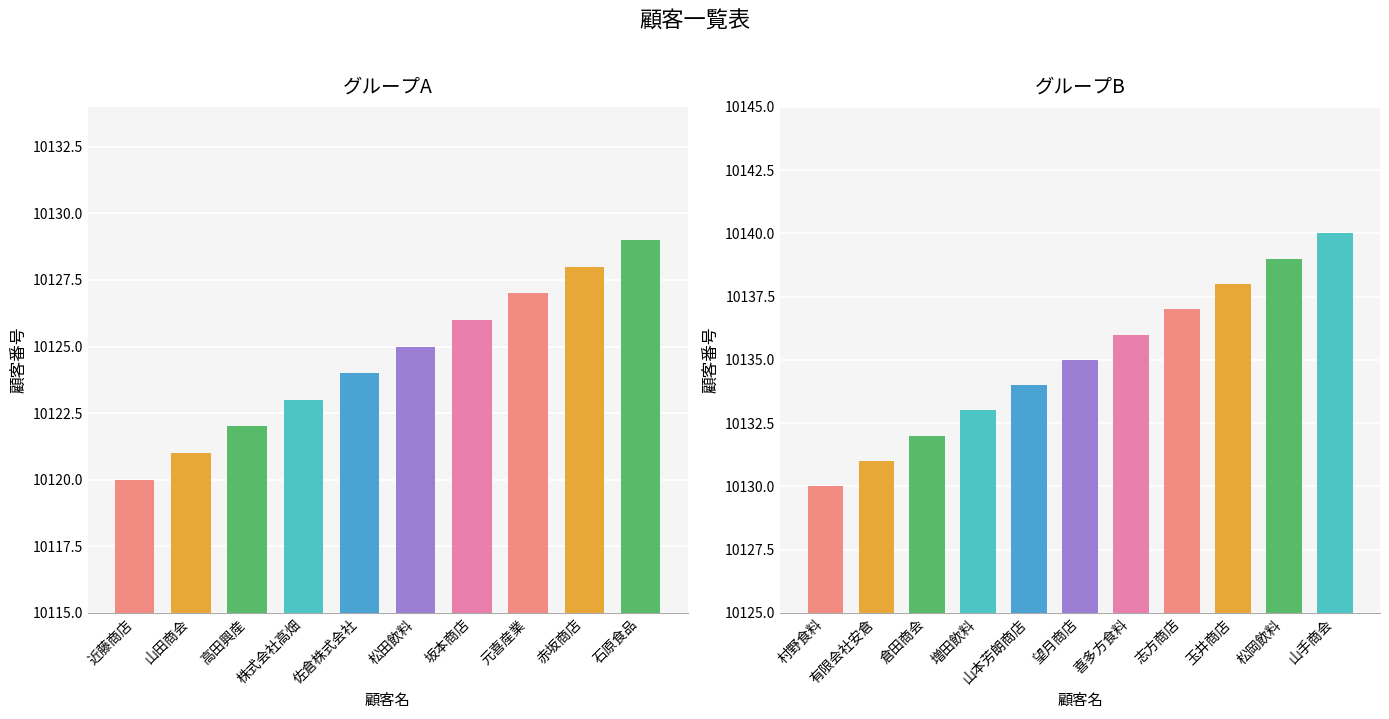

What is the change in value from 倉田商会 to 玉井商店?

+6